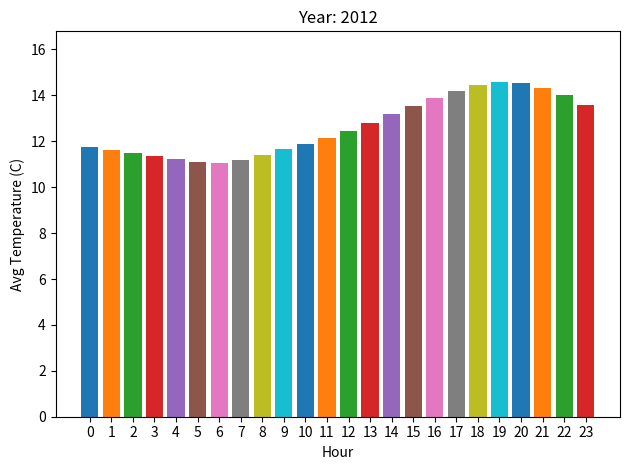

What is the average value?

12.6